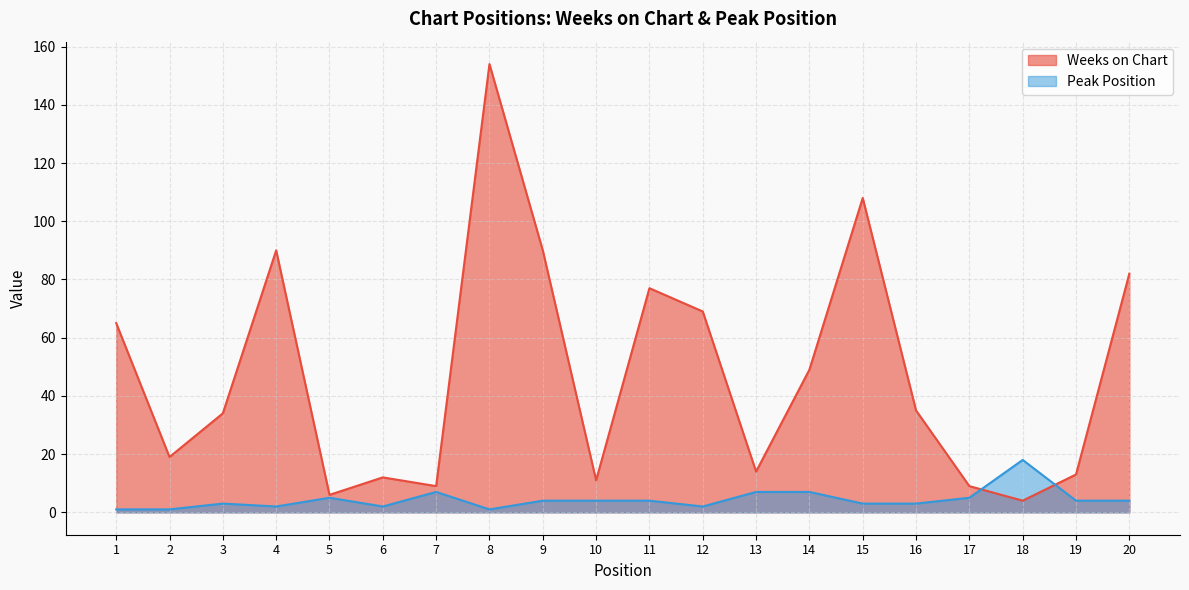

Where do Weeks on Chart and Peak Position first cross each other?

17 and 18